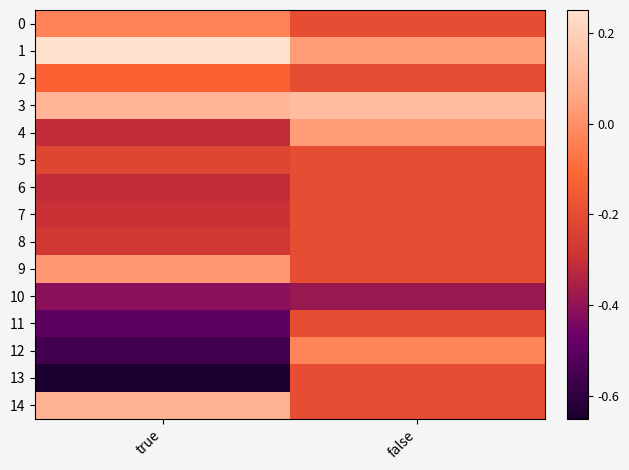

Which series has the largest range (max minus min)?

12